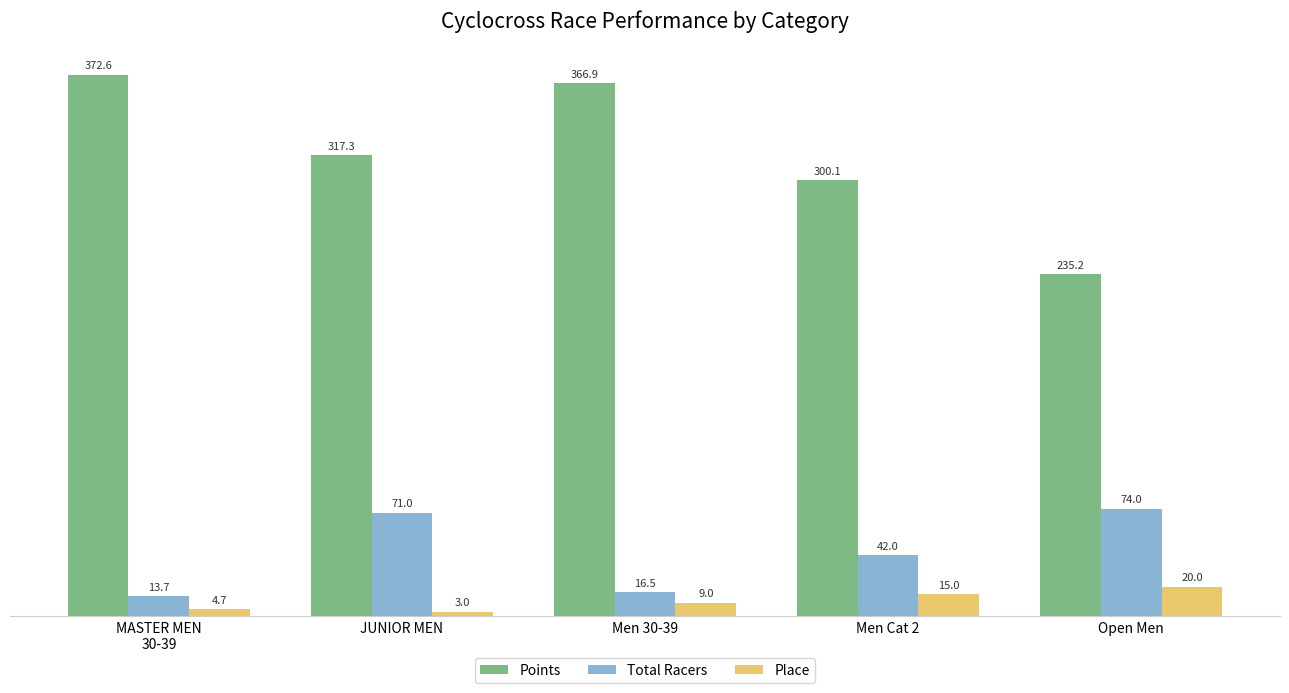

At which label is Total Racers closest to 43?

Men Cat 2